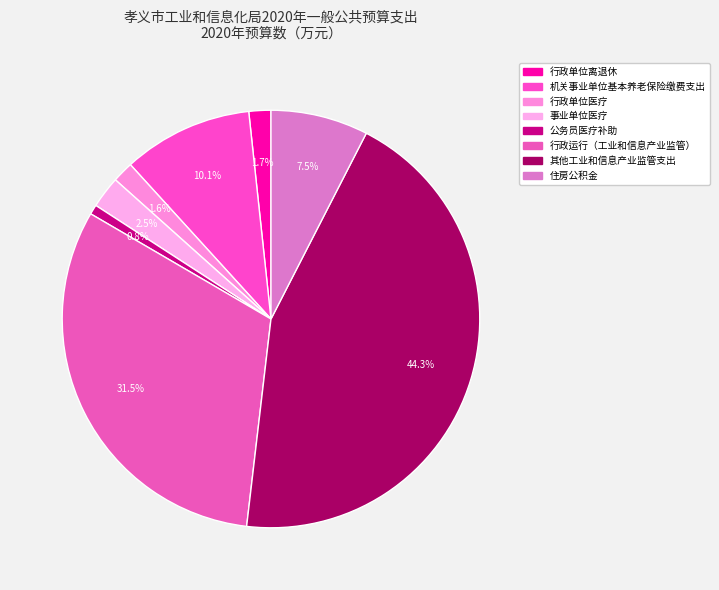

To the nearest percent, what is the difference between the 住房公积金 and 行政运行（工业和信息产业监管） slice percentages?

24%